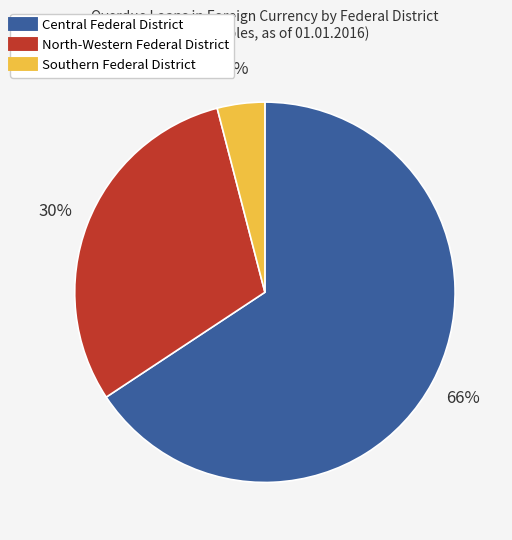

Is the sum of North-Western Federal District and Central Federal District greater than half?

Yes